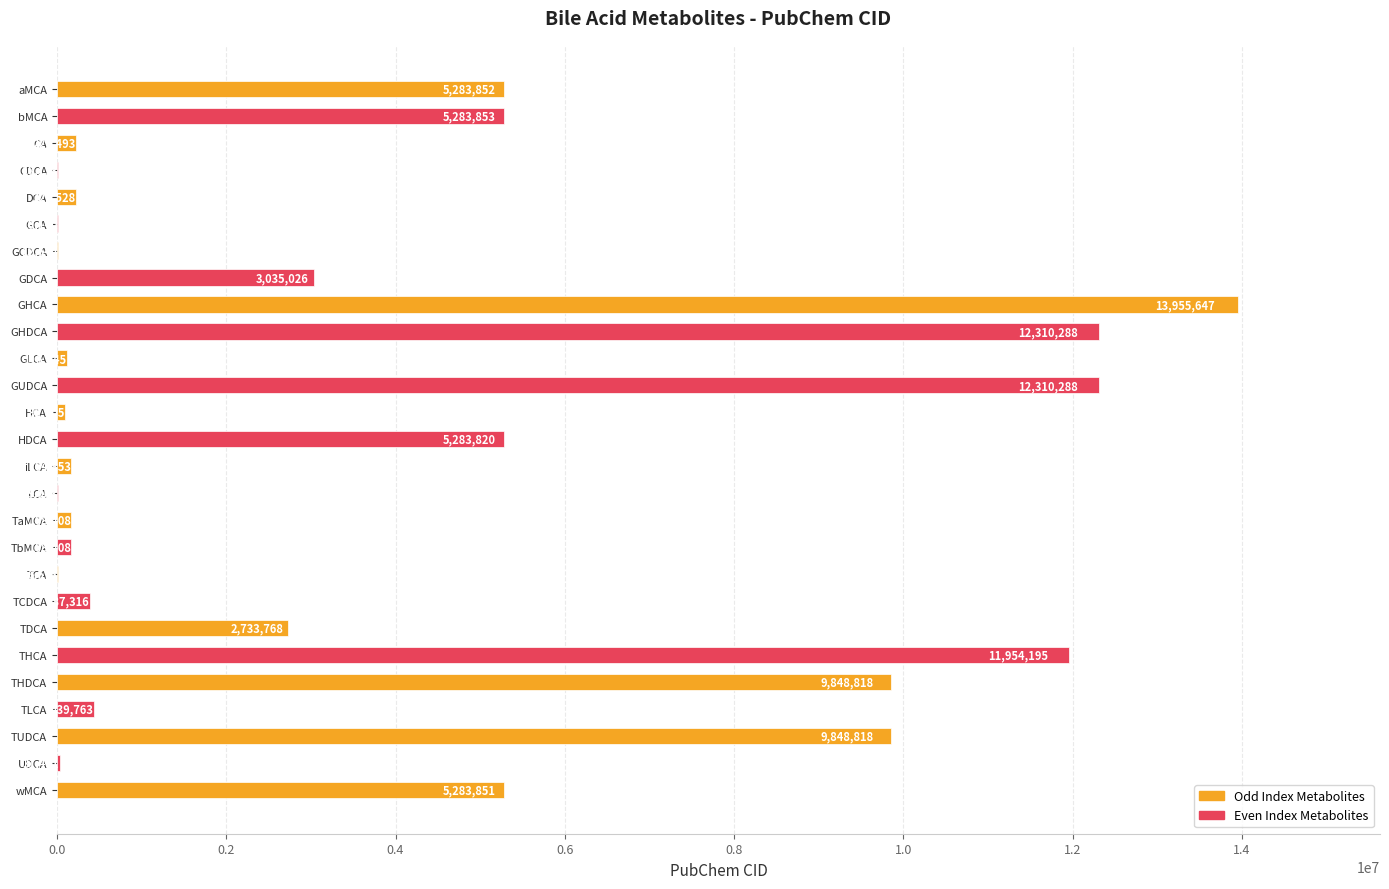

Reading top to bottom, transcribe all the data shown in this chart.

aMCA=5283852	bMCA=5283853	CA=221493	CDCA=10133	DCA=222528	GCA=10140	GCDCA=12544	GDCA=3035026	GHCA=13955647	GHDCA=12310288	GLCA=115245	GUDCA=12310288	HCA=92805	HDCA=5283820	iLCA=164853	LCA=9903	TaMCA=168408	TbMCA=168408	TCA=6675	TCDCA=387316	TDCA=2733768	THCA=11954195	THDCA=9848818	TLCA=439763	TUDCA=9848818	UDCA=31401	wMCA=5283851